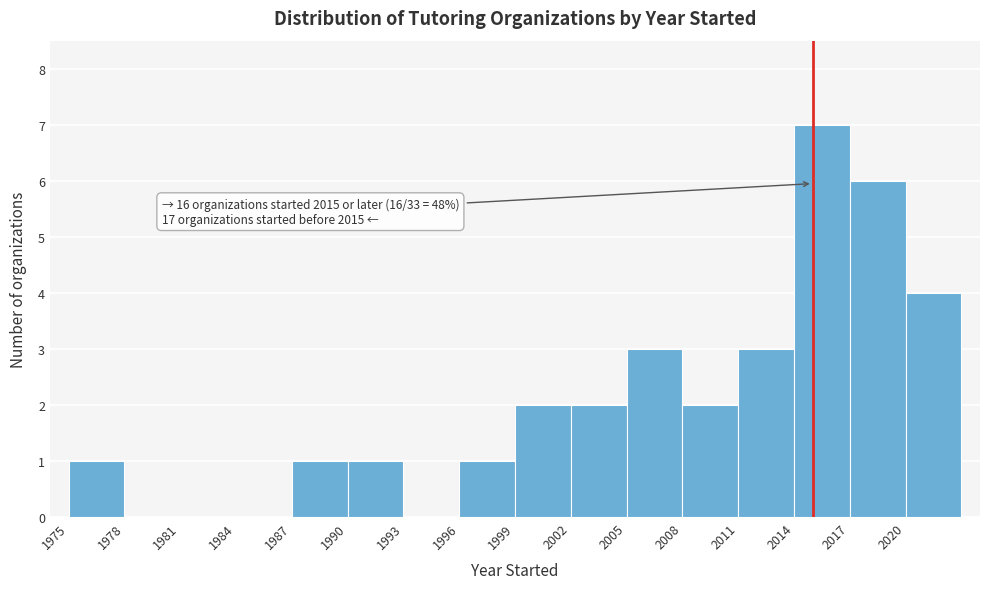

Which range on the x-axis has the tallest bar?

2014 to 2017